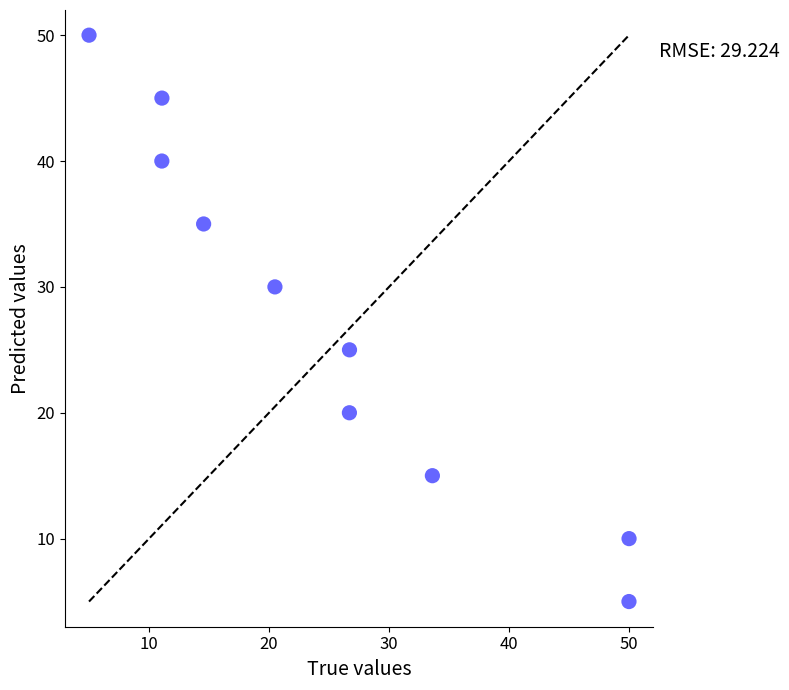

What is the average Y value?

28